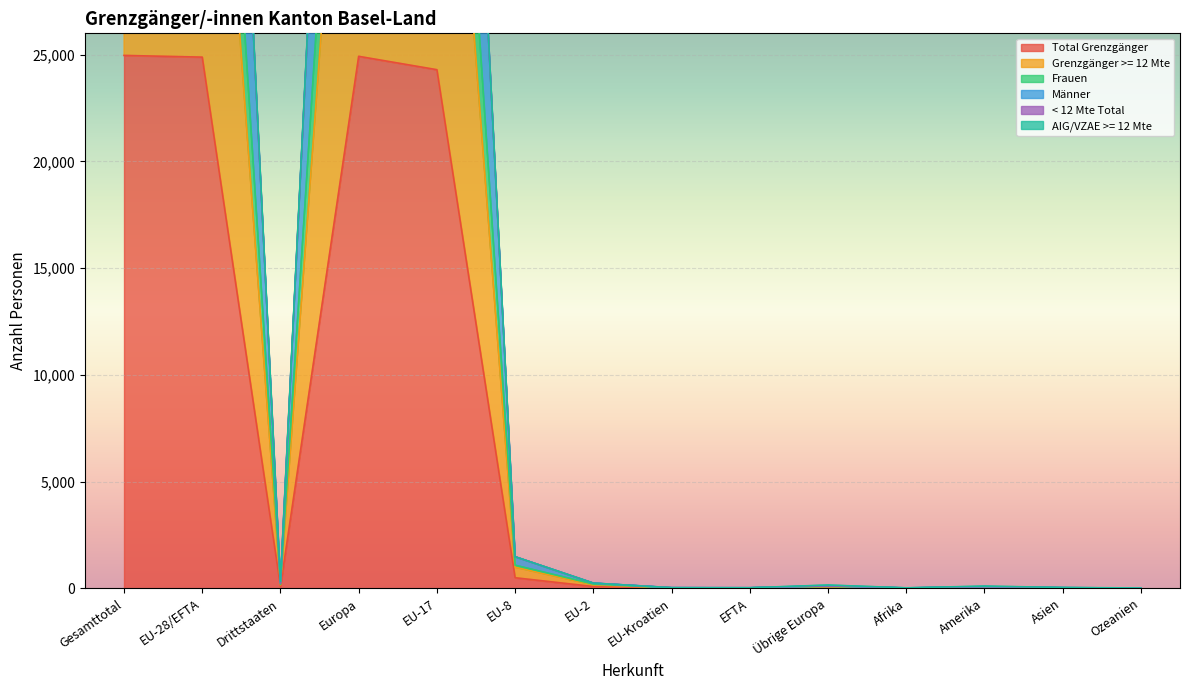

Between Amerika and Ozeanien, which series saw the biggest shift?

< 12 Mte Total